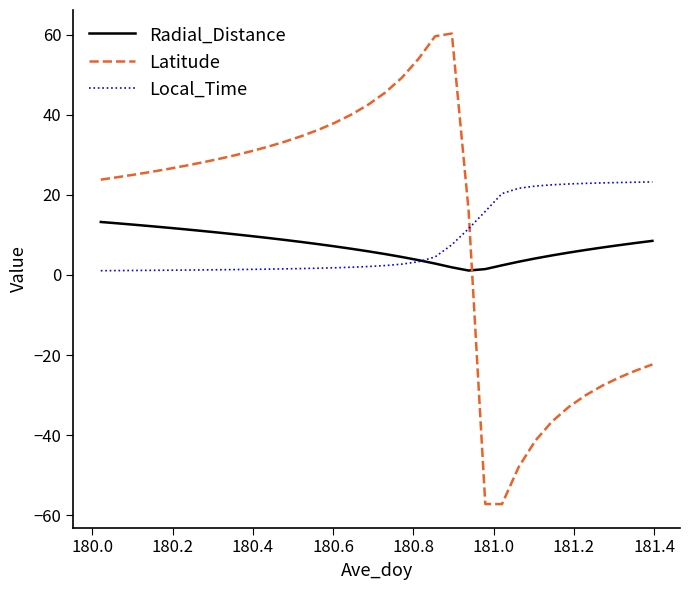

Rank the series by their maximum value, from highest to lowest.

Latitude, Local_Time, Radial_Distance